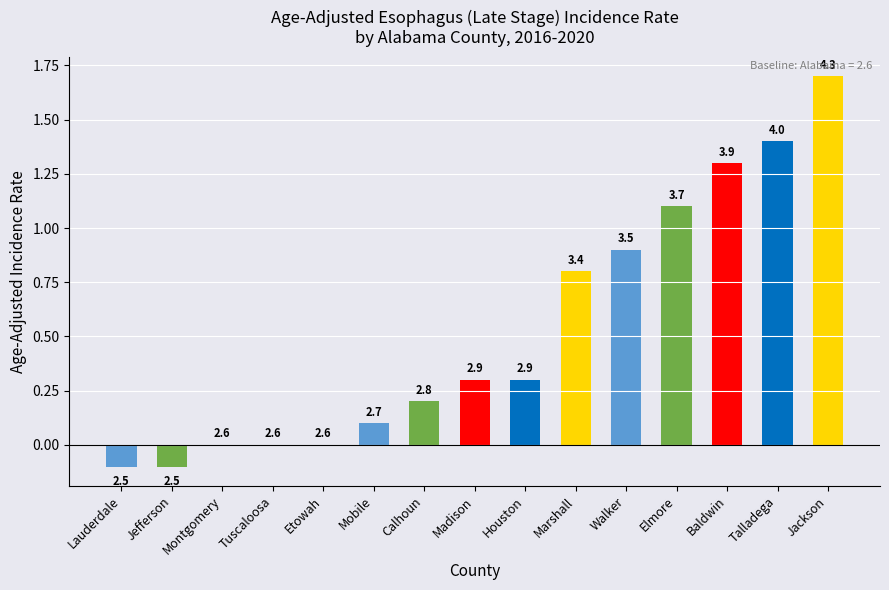

How many negative values are there?

2